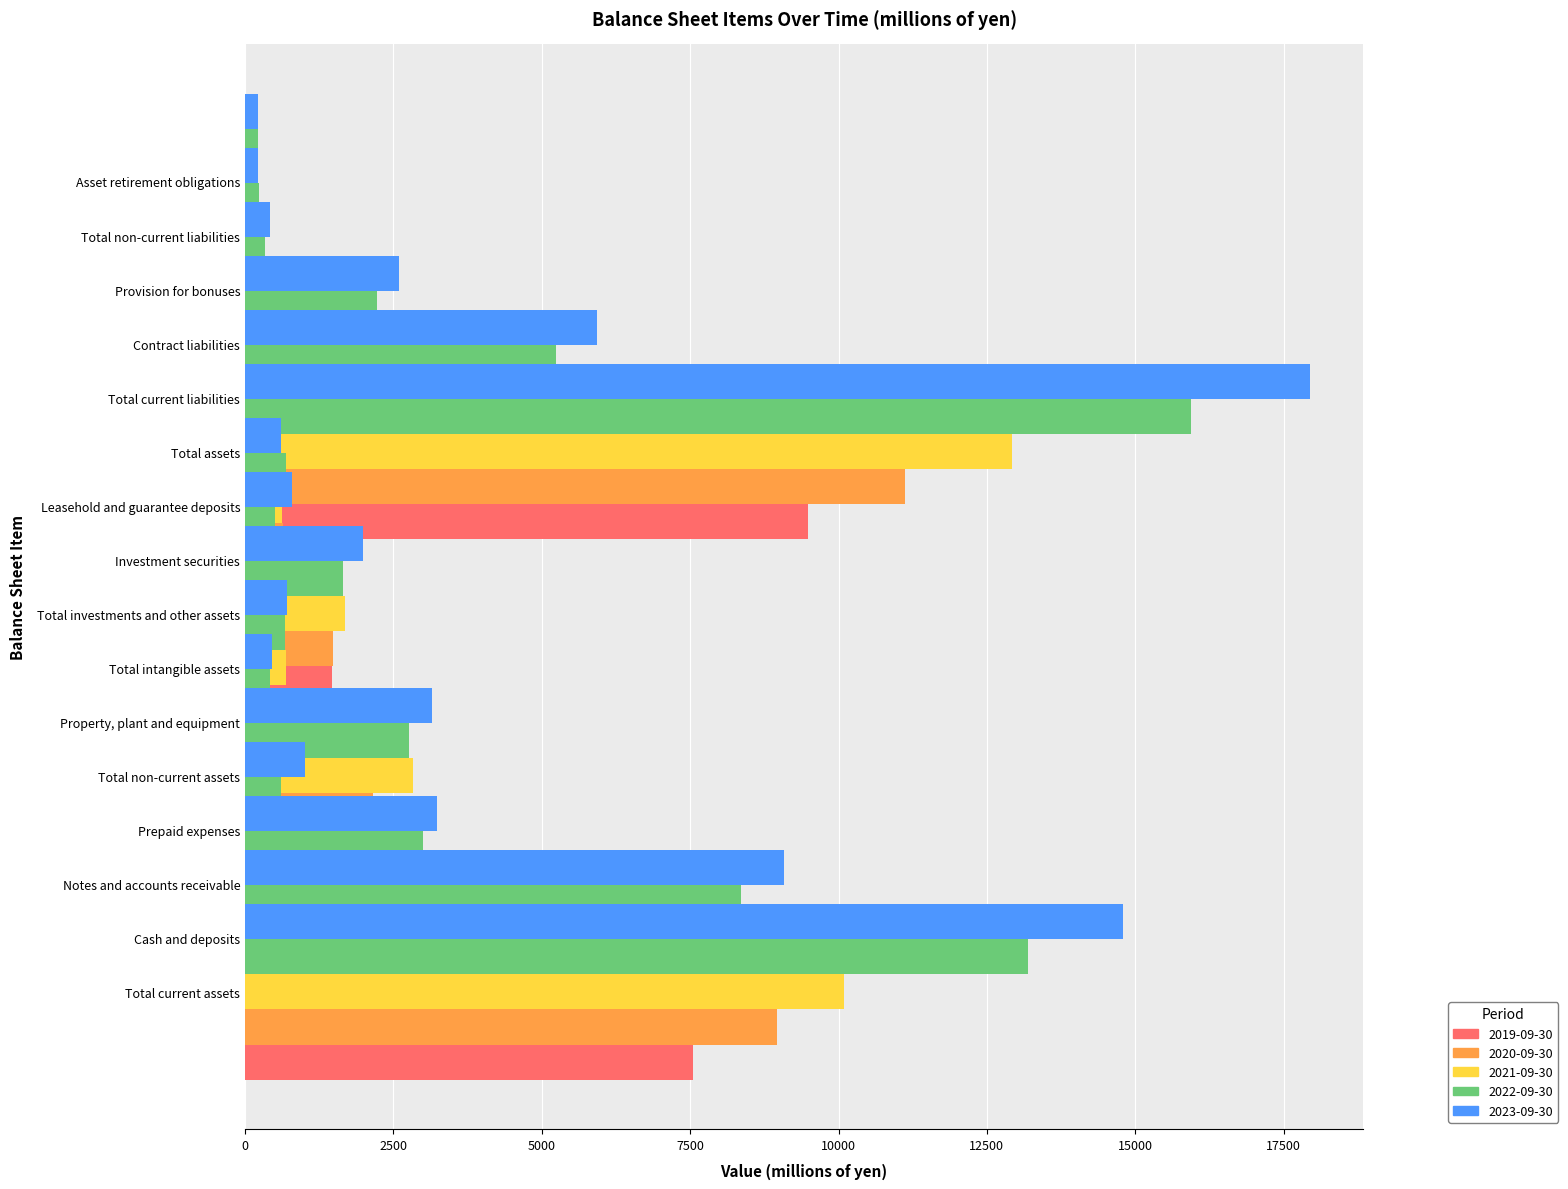

Which series has the largest total across all categories?

2023-09-30